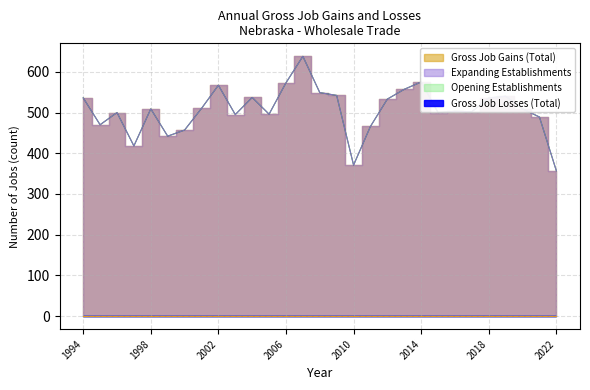

What is the value of the Expanding Establishments point at the 4th from the left?

418